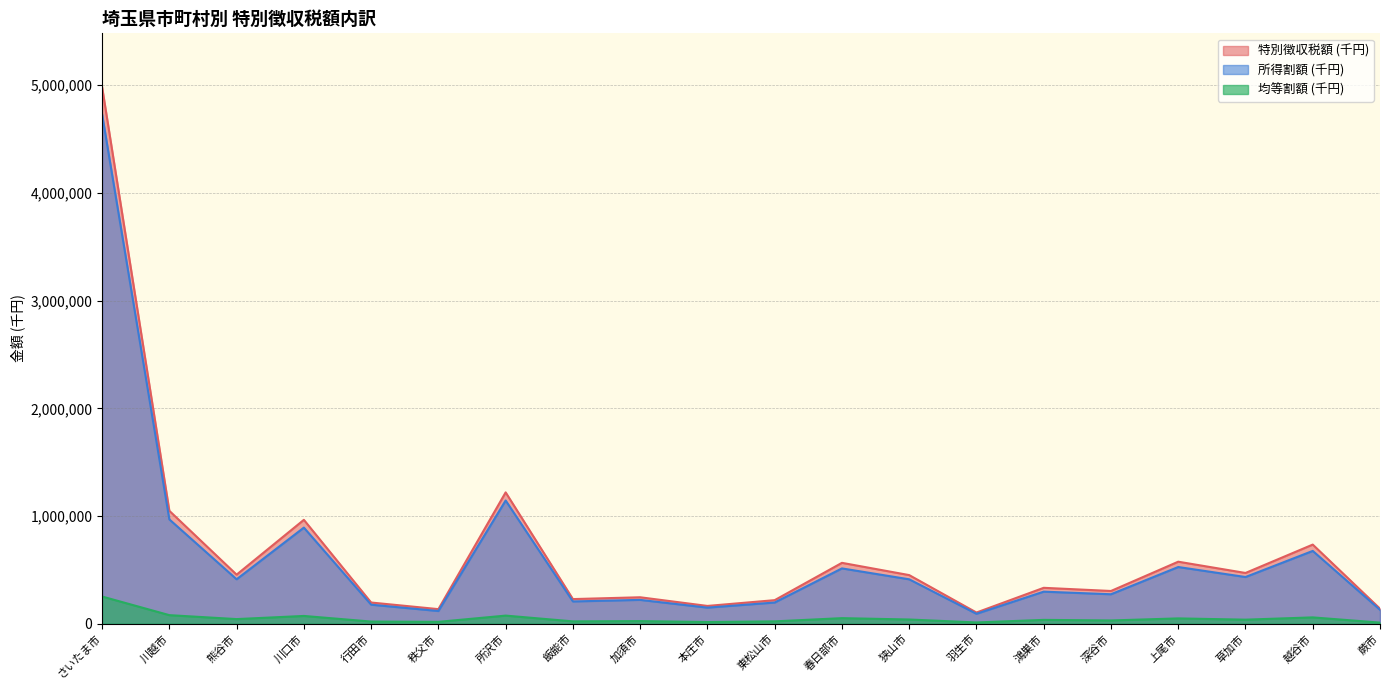

The 均等割額 (千円) series shows 30335 at 深谷市. True or false?

True